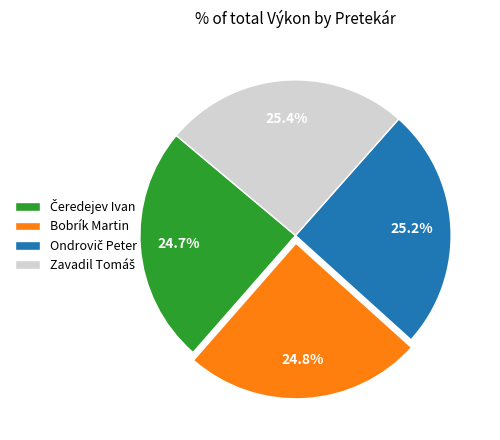

To the nearest percent, what is the average slice percentage?

25%